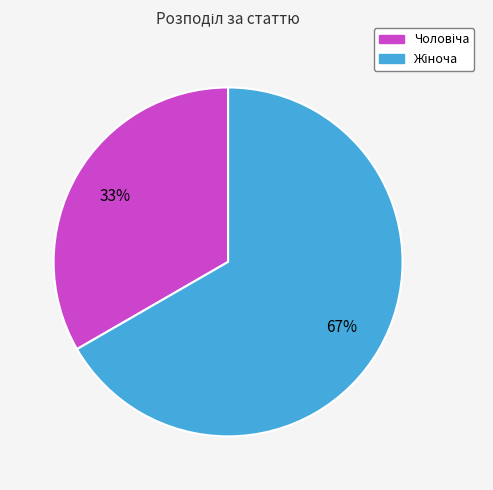

Is there any slice that represents more than half of the pie?

Yes